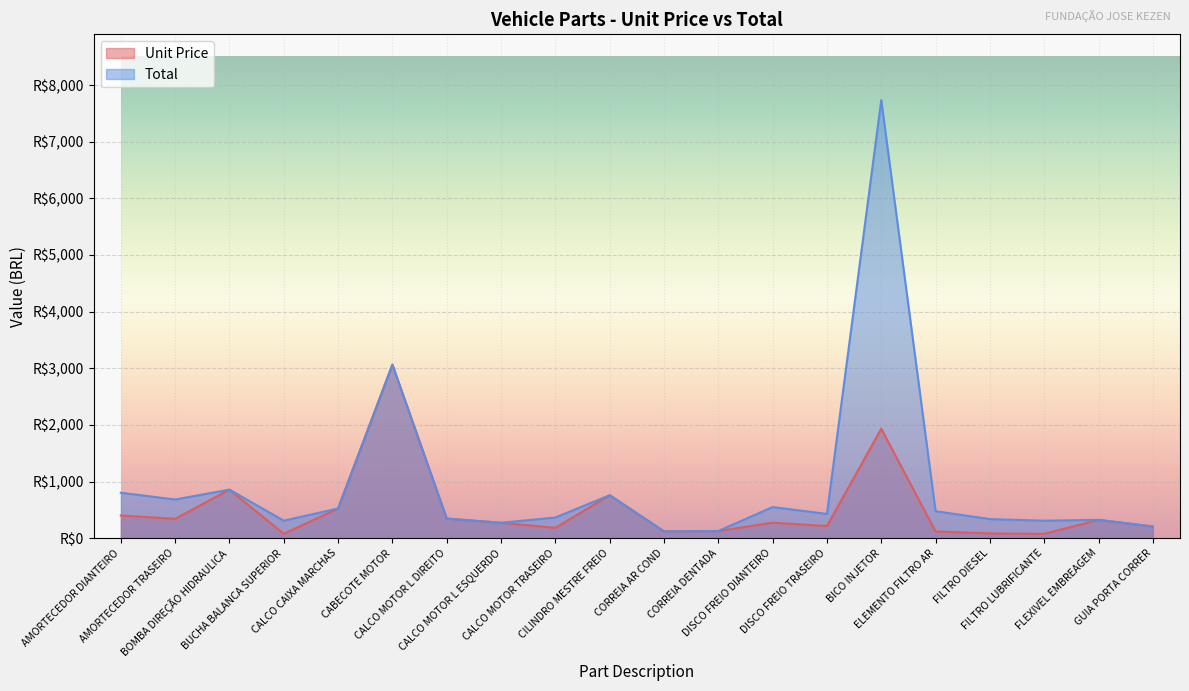

How many interior local peaks does the Unit Price series have?

6